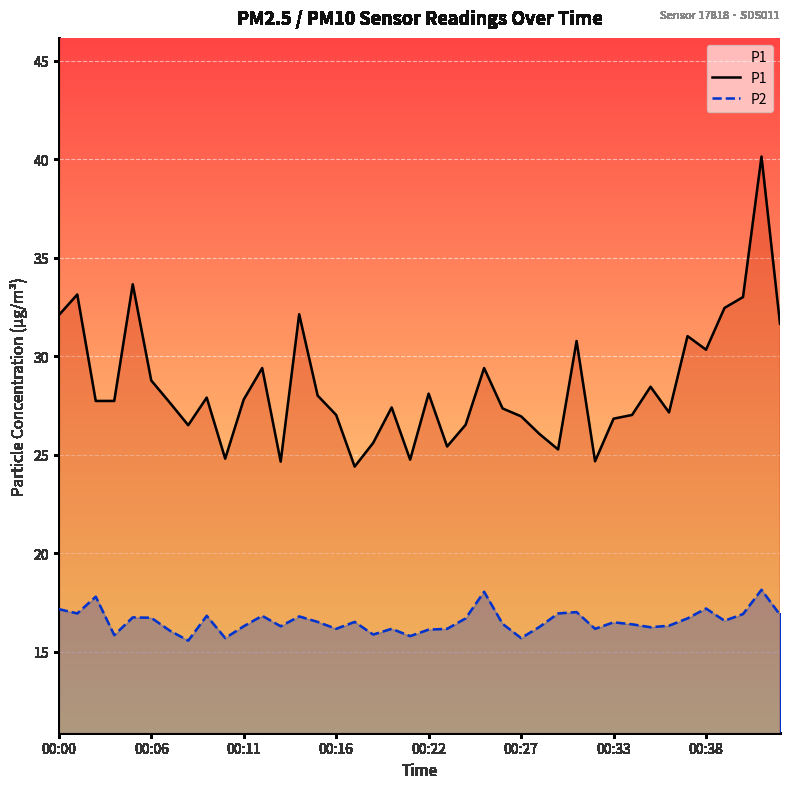

List the series in order of their overall mean, highest first.

P1, P2